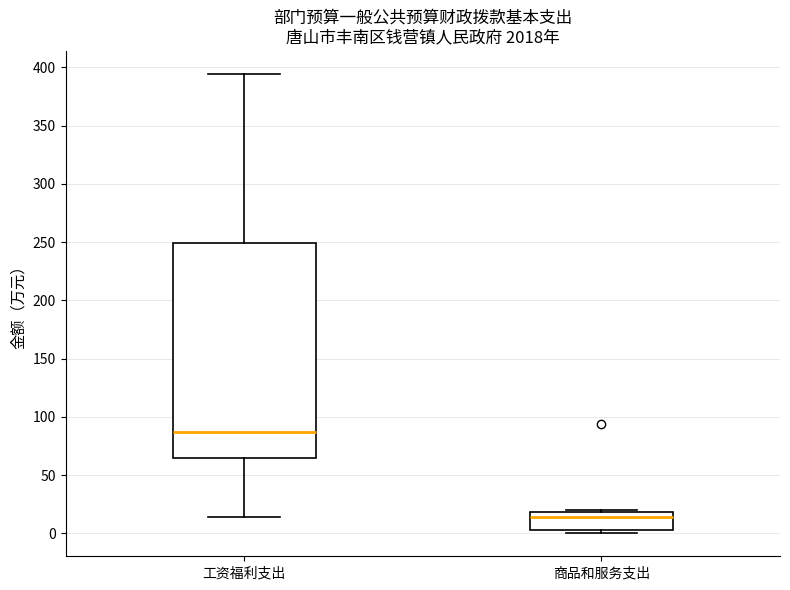

Which box has the highest median line?

工资福利支出